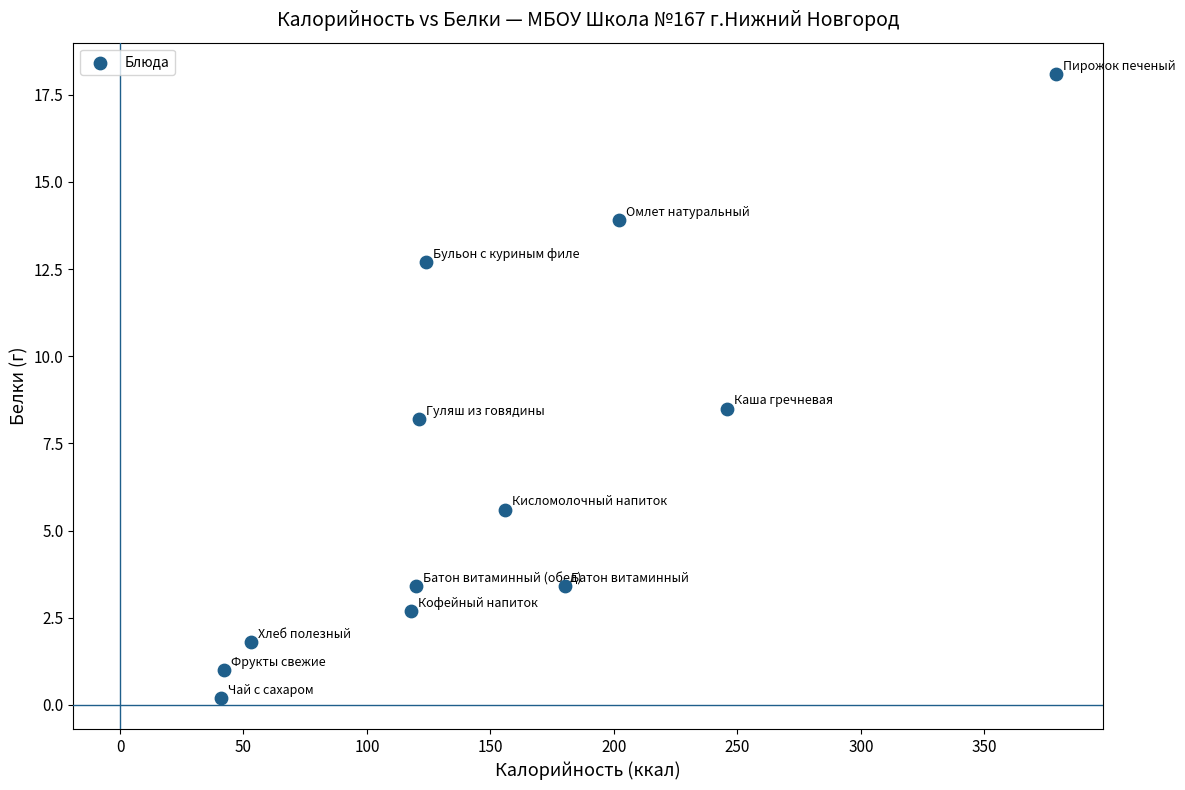

What Y value in the scatter plot is closest to 9?

8.5